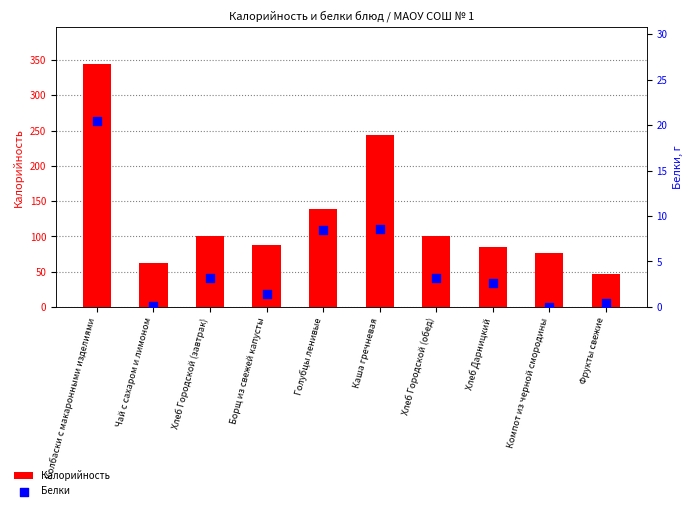

At which category is the sum across all series the highest?

Колбаски с макаронными изделиями